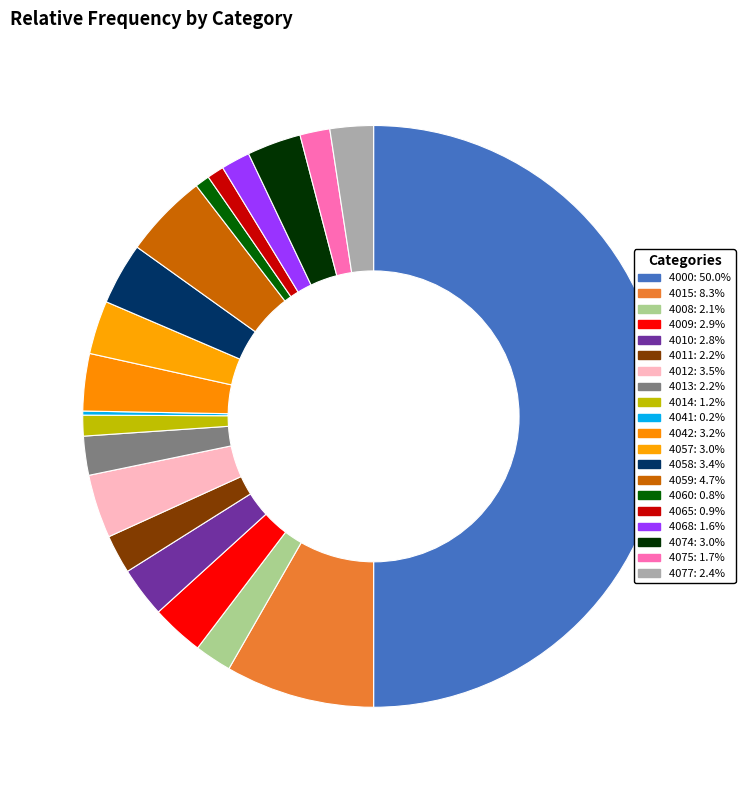

To the nearest percent, what is the average slice percentage?

5%